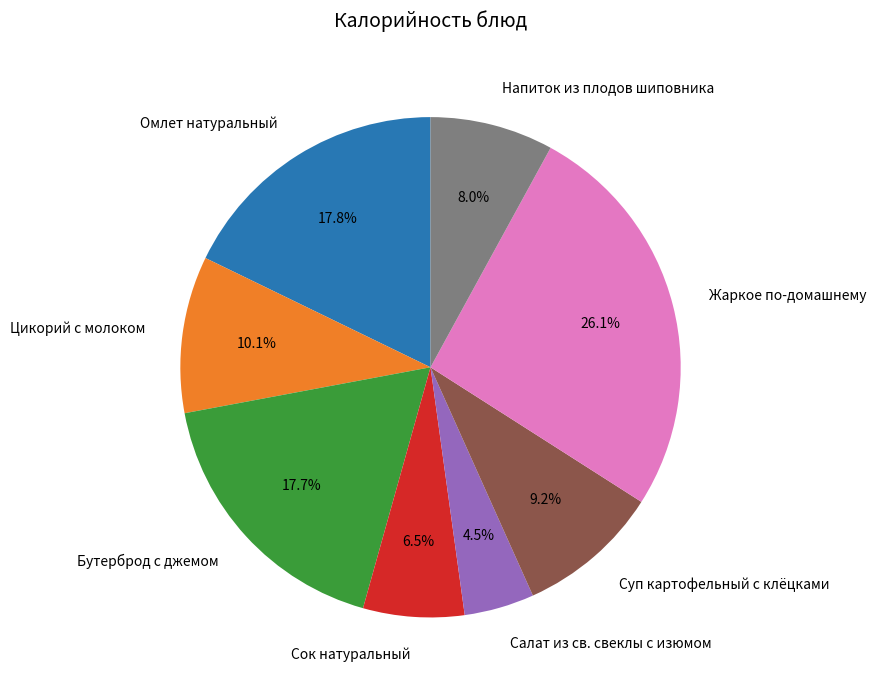

Between Бутерброд с джемом and Цикорий с молоком, which is larger?

Бутерброд с джемом